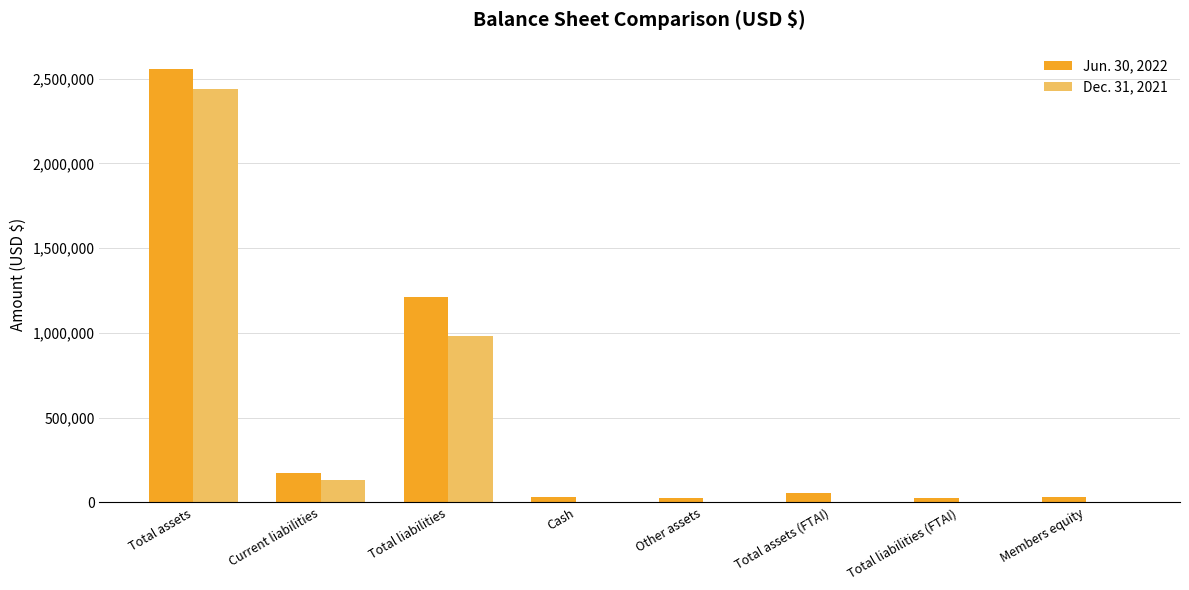

Are the bars horizontal?

No